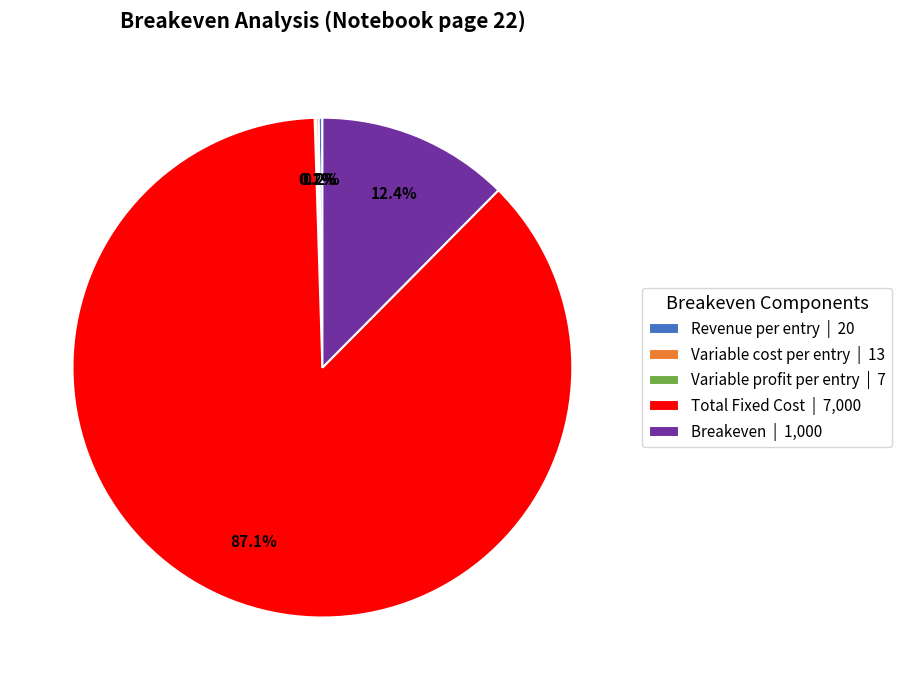

How much of the chart is everything except Breakeven | 1,000?

87.6%